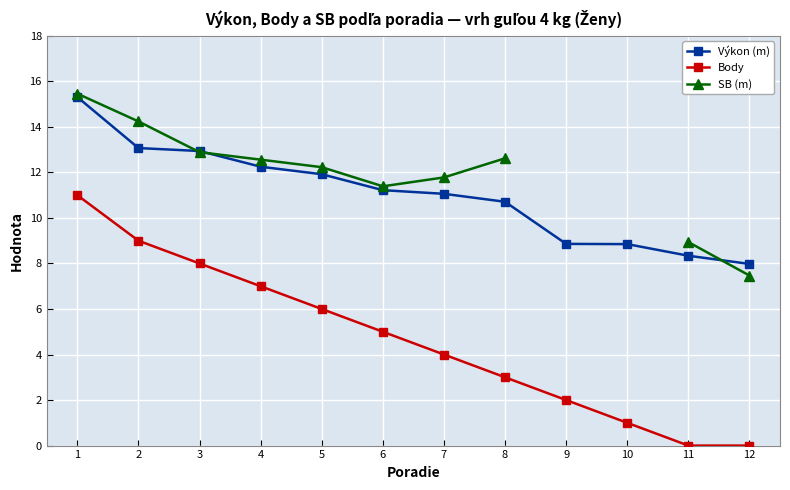

True or false: Body has a value of 3.0 at 1.

False